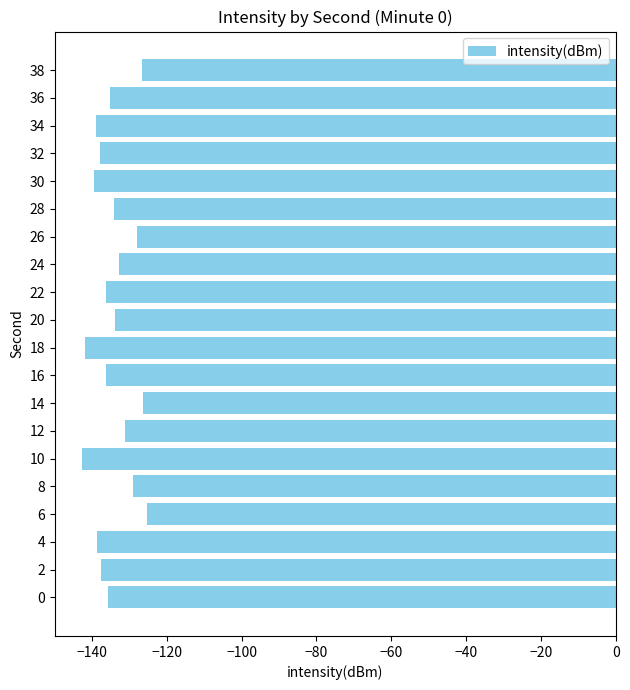

What is the difference between the maximum and minimum values?

17.5